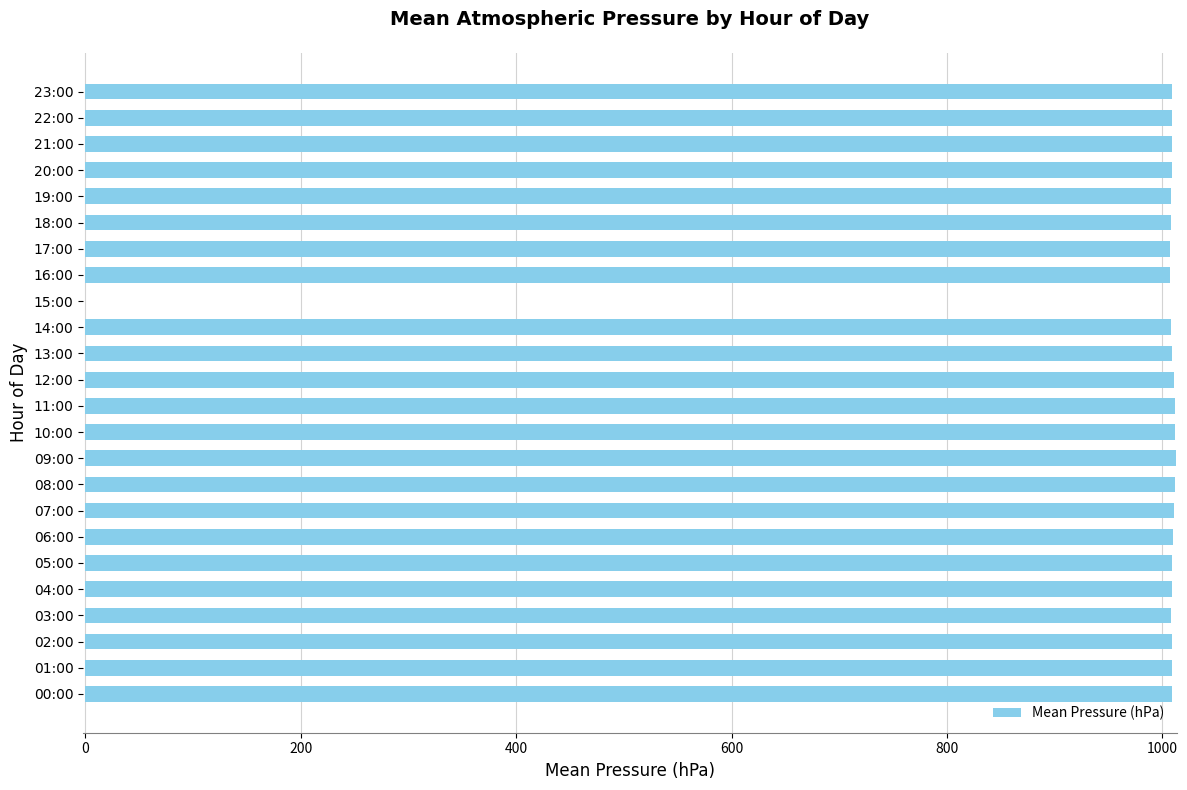

The value at 13:00 is 364.1. True or false?

False